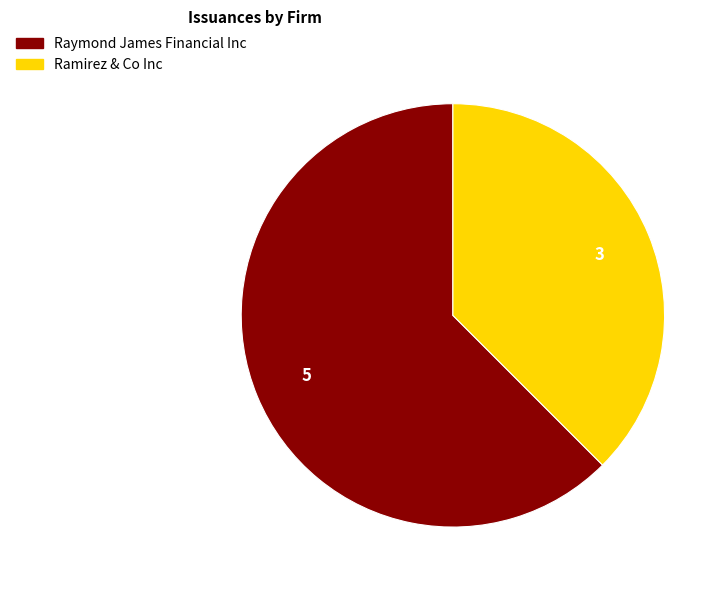

Between Raymond James Financial Inc and Ramirez & Co Inc, which is larger?

Raymond James Financial Inc